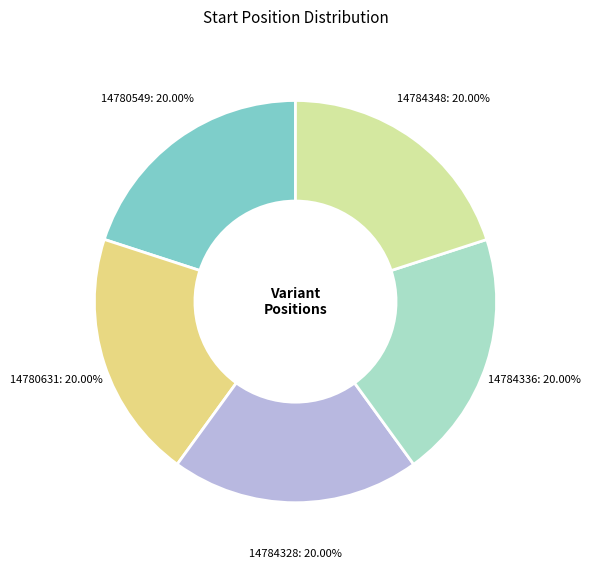

What is the smallest slice in the pie chart?

14780549